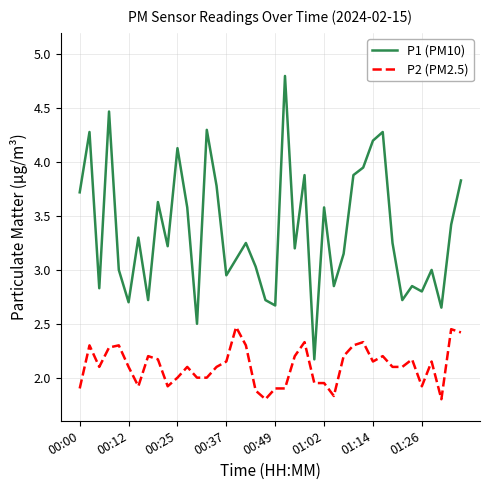

List the series in order of their overall mean, highest first.

P1 (PM10), P2 (PM2.5)